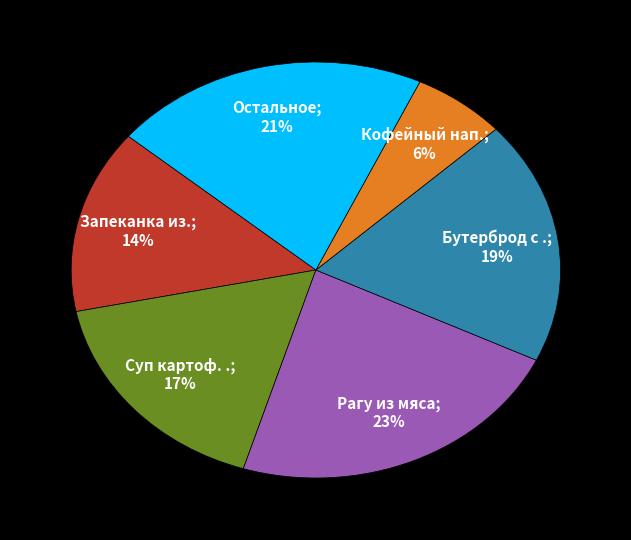

Is there a majority slice in this chart?

No